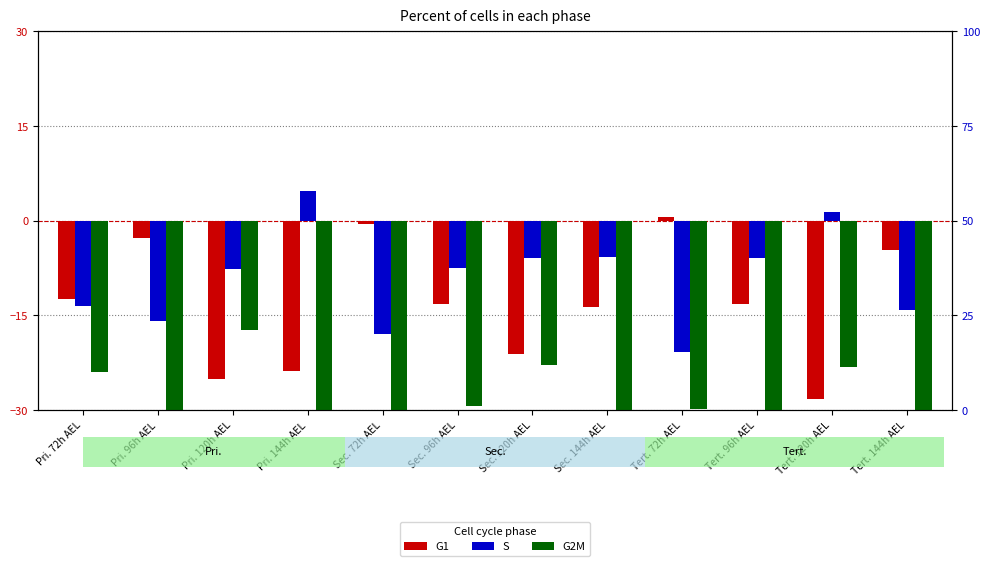

What is the average value of the G1 series?

-13.2